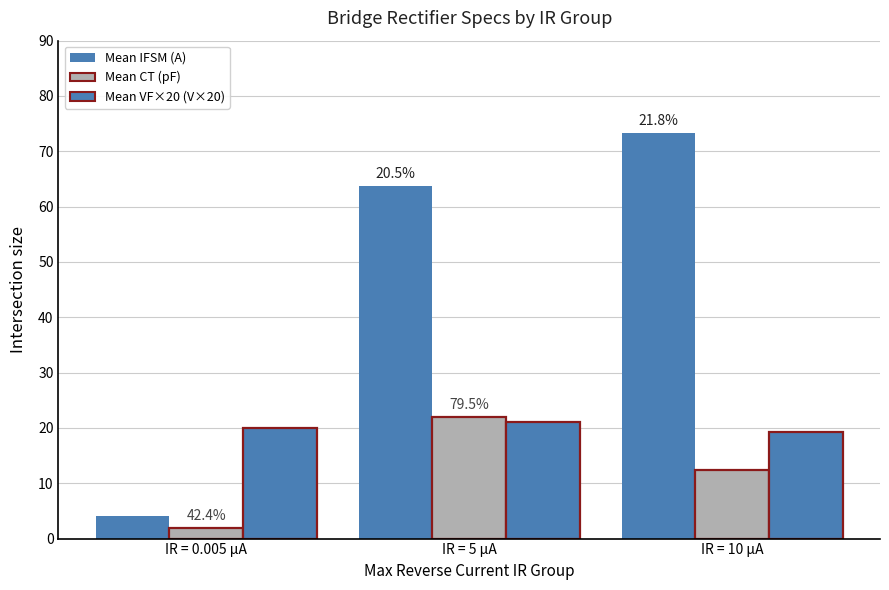

The Mean CT (pF) series shows 32.4 at IR = 5 µA. True or false?

False